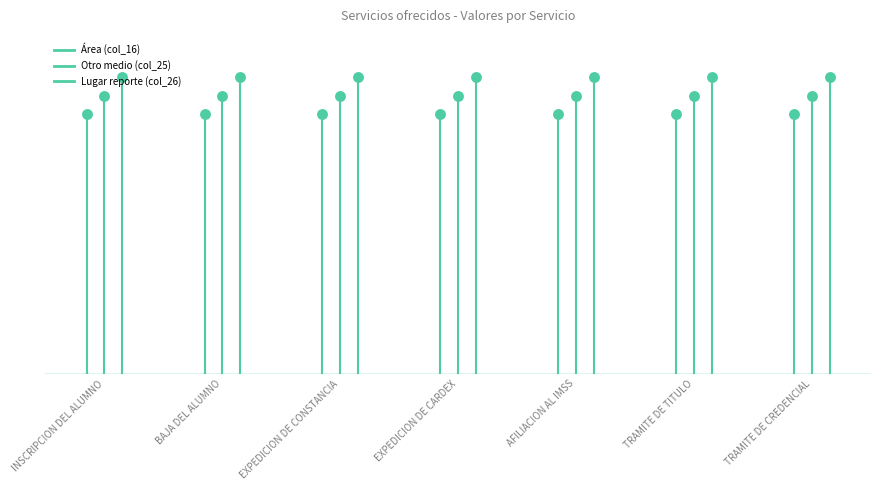

Which series reaches the minimum Y coordinate?

Área (col_16)